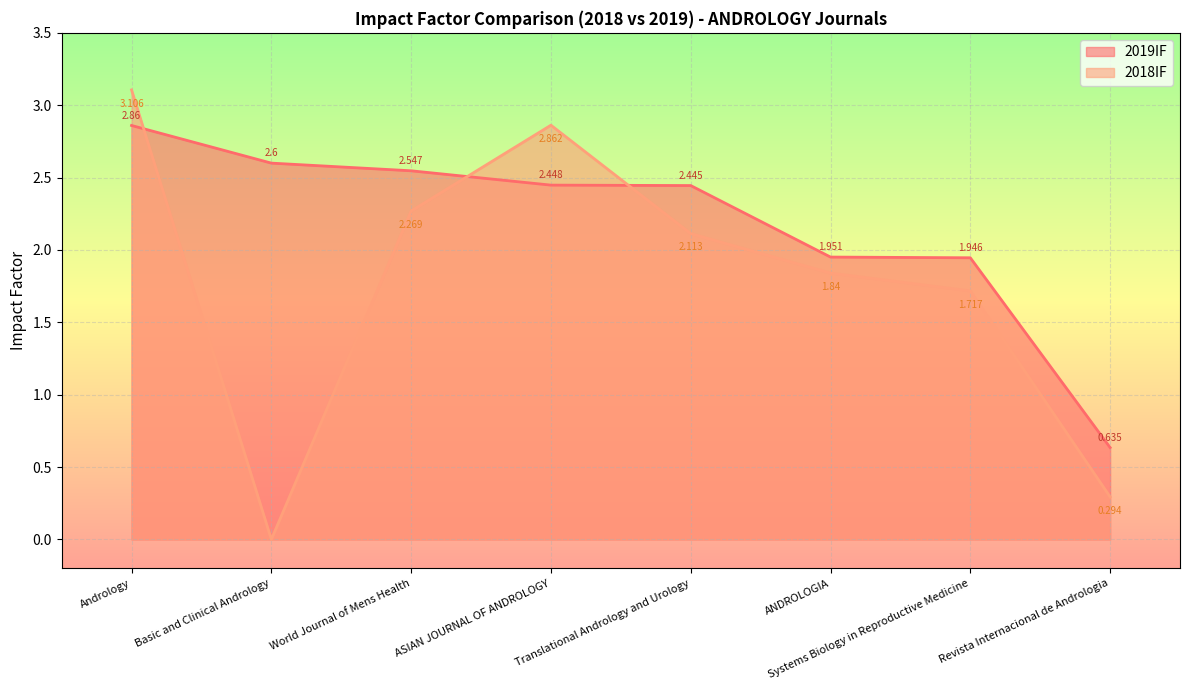

What is the maximum value shown in the chart?

3.1